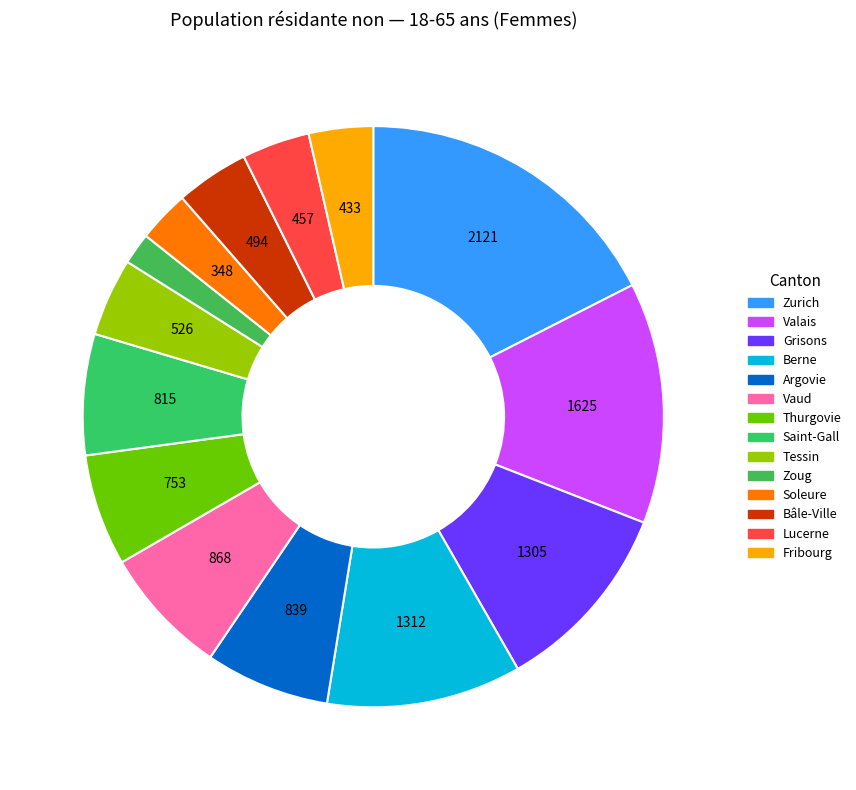

What is the ratio of the value at Bâle-Ville to the value at Saint-Gall?

0.6